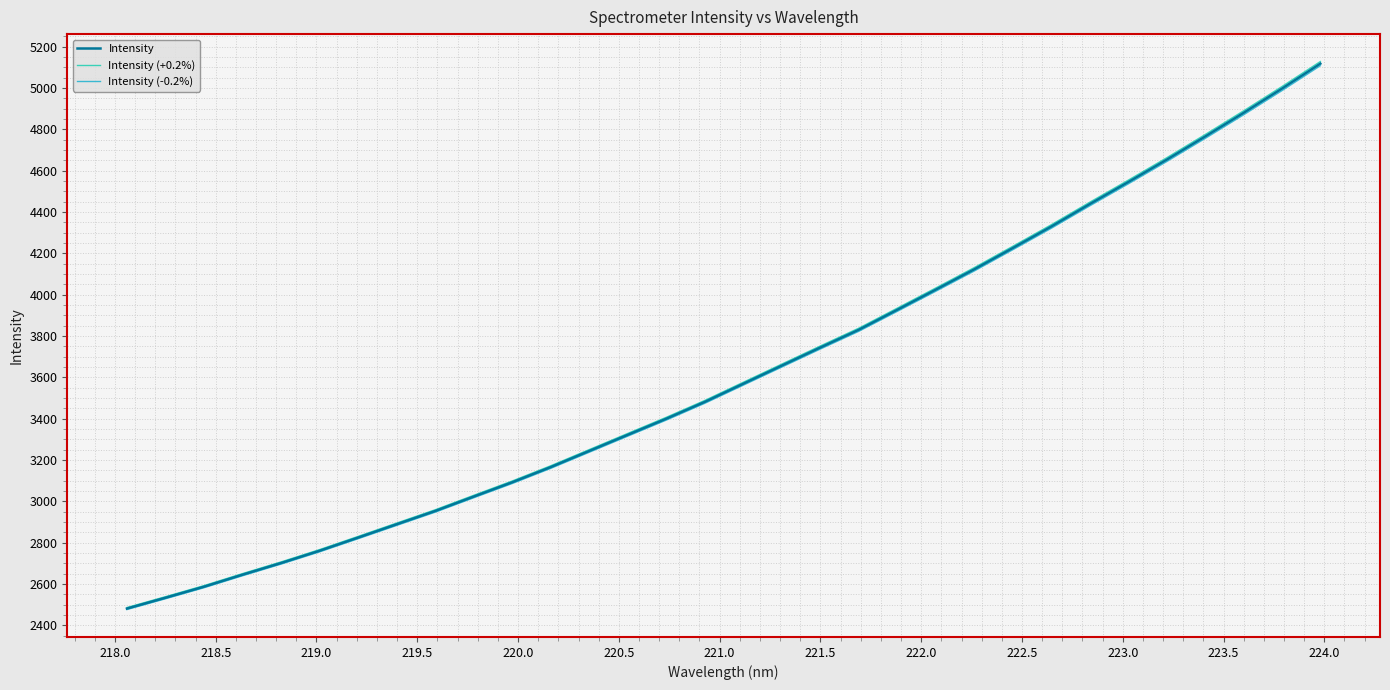

Which series has the widest spread of values?

Intensity (+0.2%)